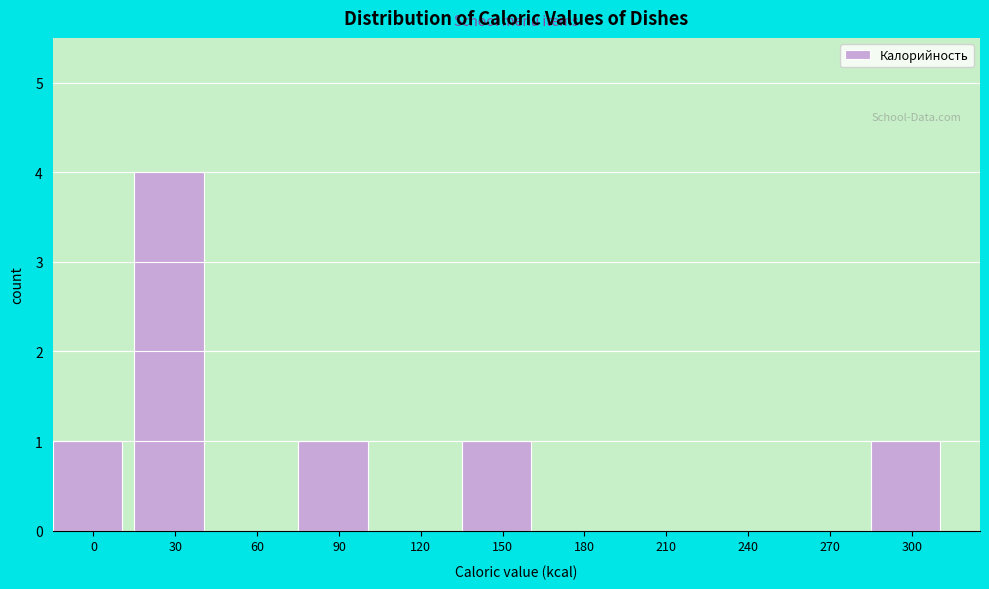

Reading left to right, what are all the values shown in this chart?

0=1	30=4	60=0	90=1	120=0	150=1	180=0	210=0	240=0	270=0	300=1